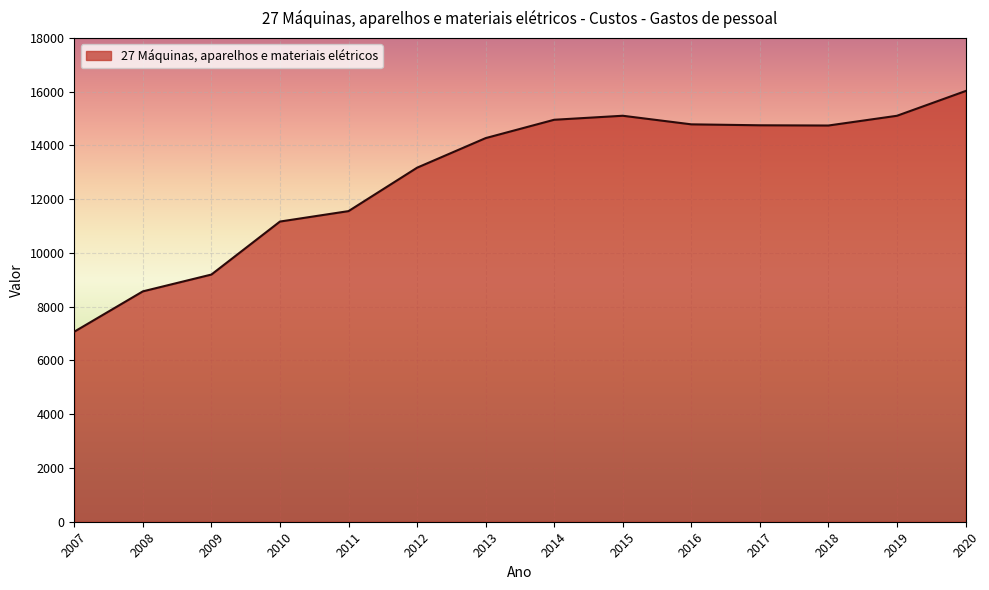

True or false: the data shows 14751.0 at 2017.

True